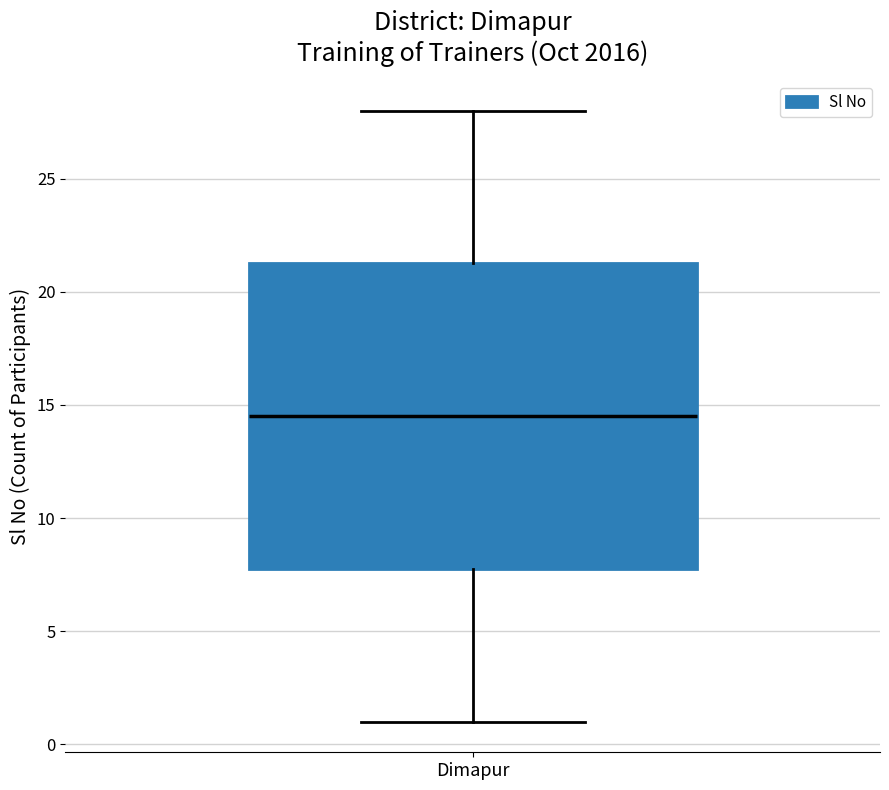

Read this box plot against the y-axis: the position of the median line, the range covered by the box, and the ends of both whiskers. The values are not printed on the chart, so give them approximately, as read against the axis.

median 14.5, box 8.0 to 21.5, whiskers 1.0 to 28.0